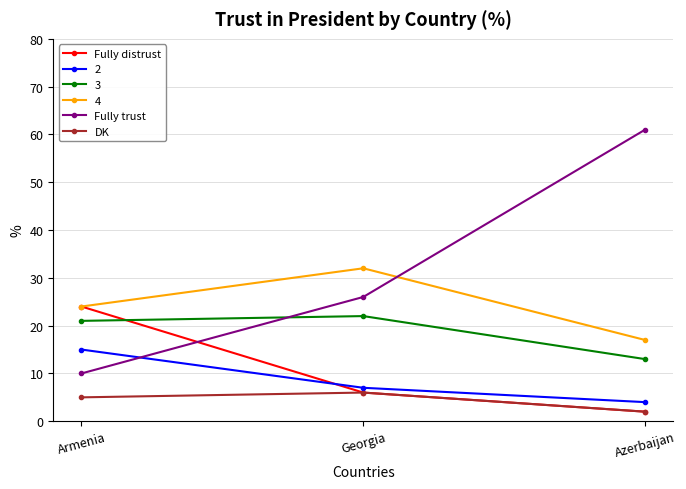

What is the difference between the highest and lowest values at Armenia?

19